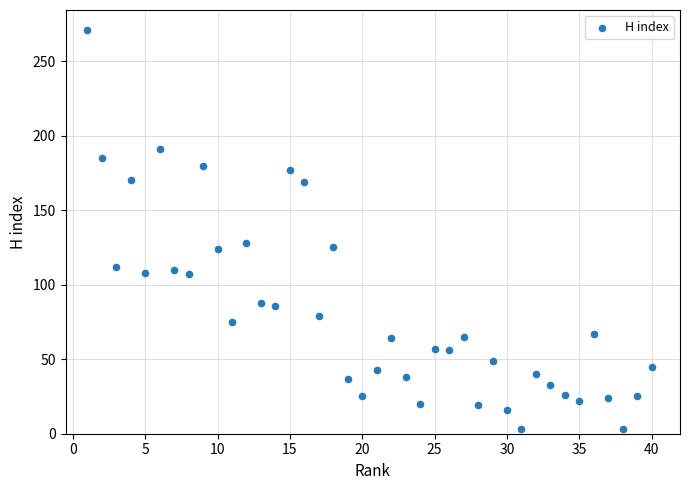

What is the range of Y values (max minus min)?

268